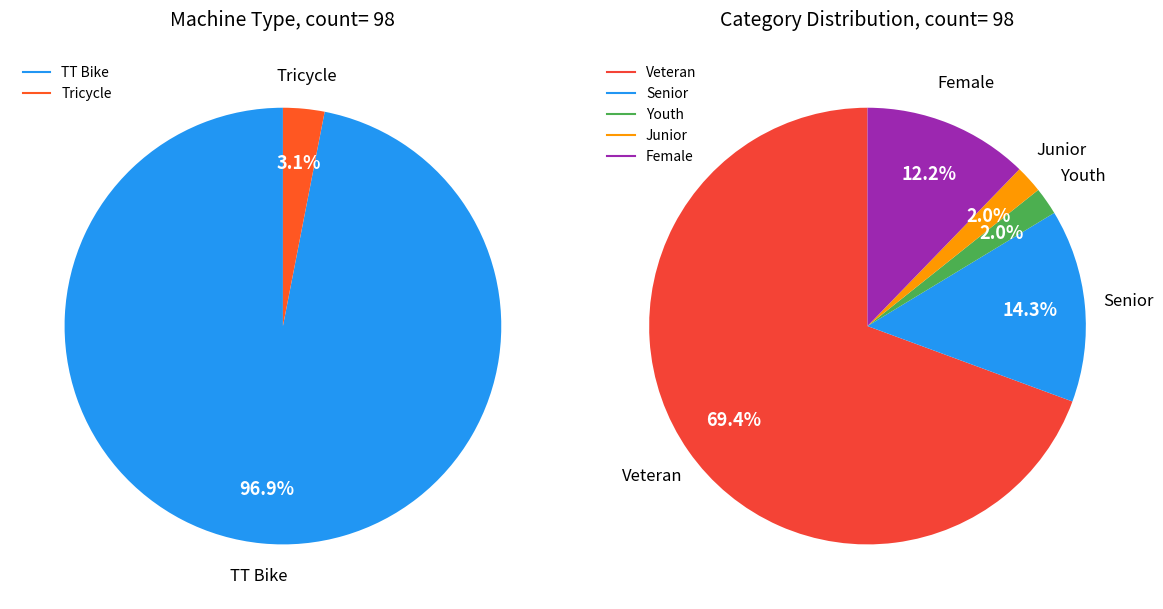

True or false: Tricycle accounts for 3% of the total.

True